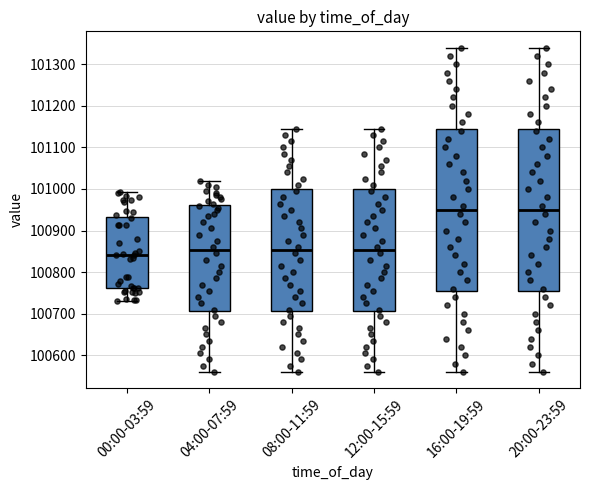

Reading left to right, read every box against the y-axis: the position of its median line, the range the box covers, and the ends of its whiskers. The values are not printed on the chart, so give them approximately, as read against the axis.

00:00-03:59: median 100840, box 100760 to 100930, whiskers 100730 to 100990
04:00-07:59: median 100850, box 100710 to 100960, whiskers 100560 to 101020
08:00-11:59: median 100850, box 100710 to 101000, whiskers 100560 to 101150
12:00-15:59: median 100850, box 100710 to 101000, whiskers 100560 to 101150
16:00-19:59: median 100950, box 100760 to 101150, whiskers 100560 to 101340
20:00-23:59: median 100950, box 100760 to 101150, whiskers 100560 to 101340